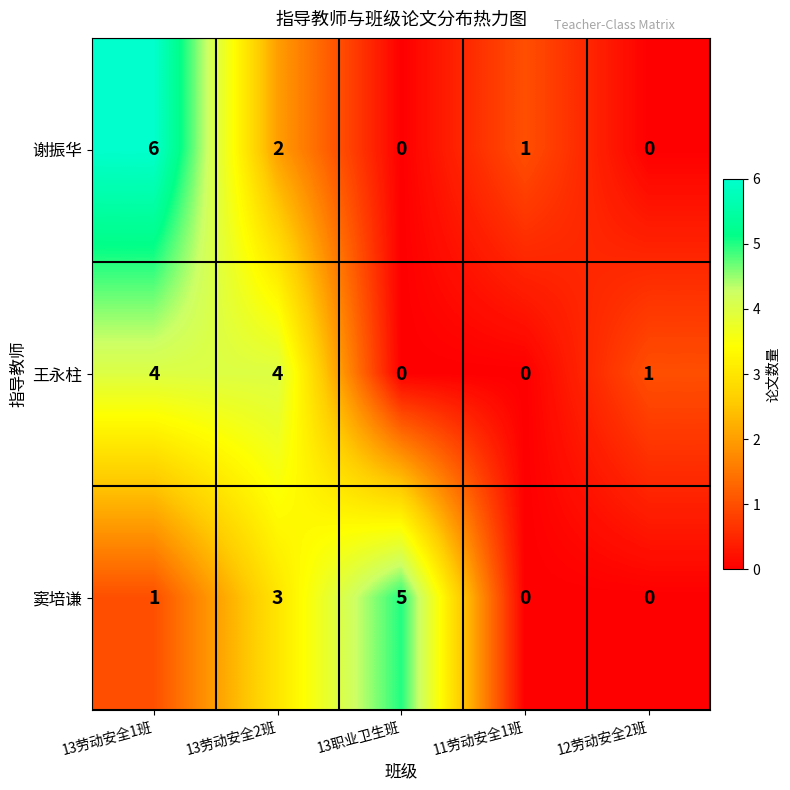

At how many categories does at least one series exceed 3?

3